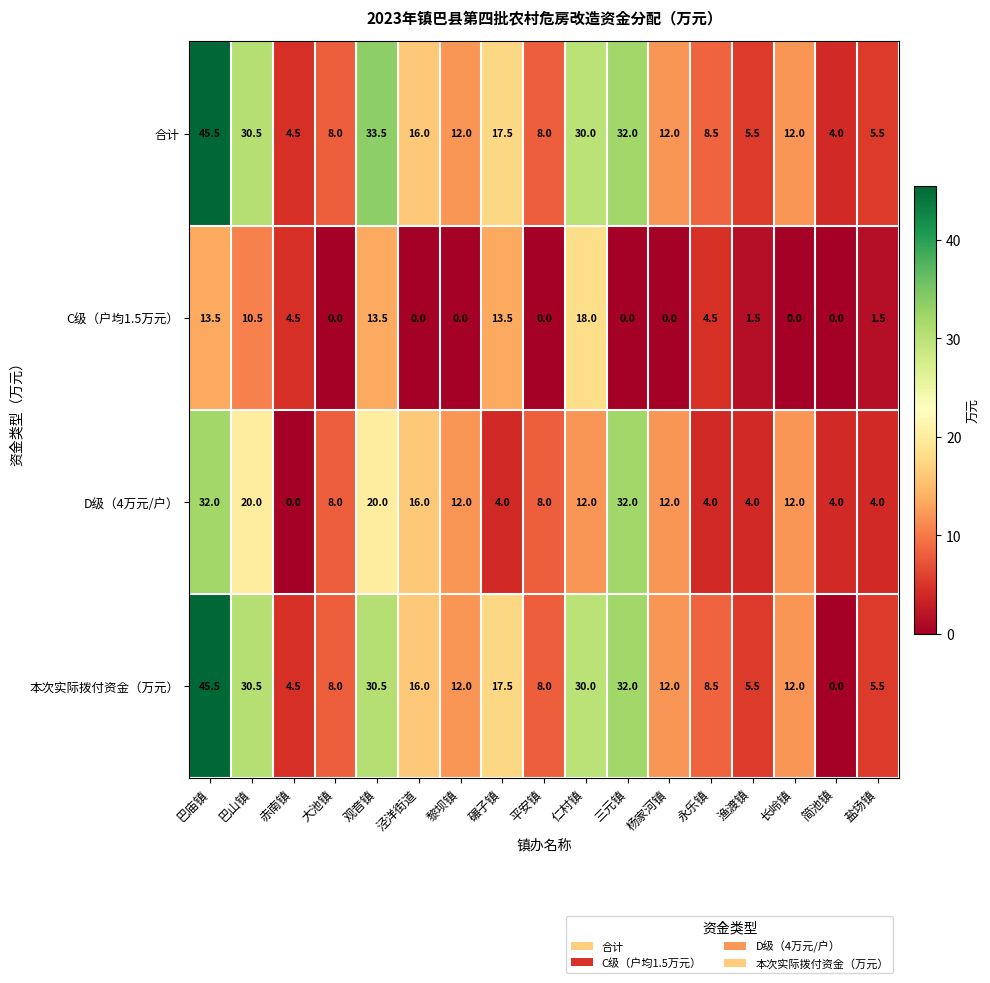

The value of 本次实际拨付资金（万元） at 仁村镇 is 30.0. True or false?

True